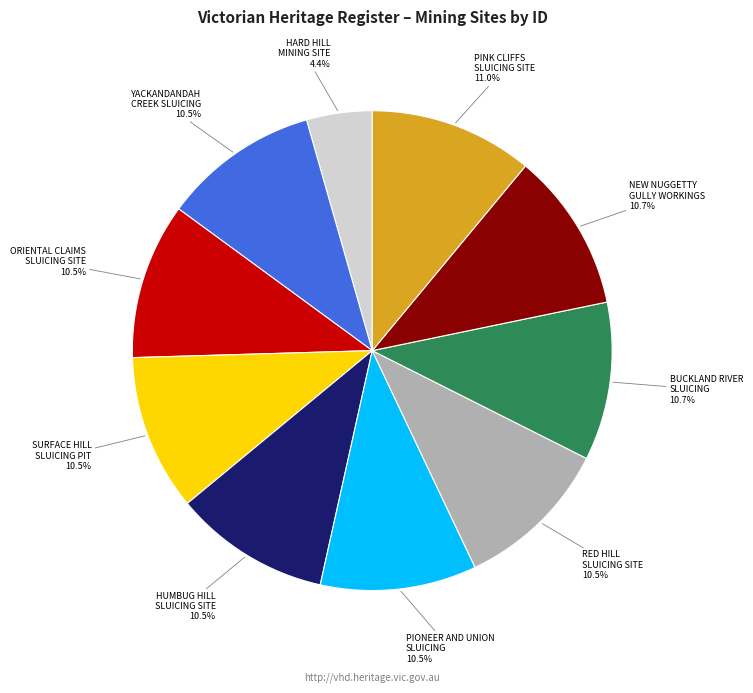

Does any single category account for the majority?

No